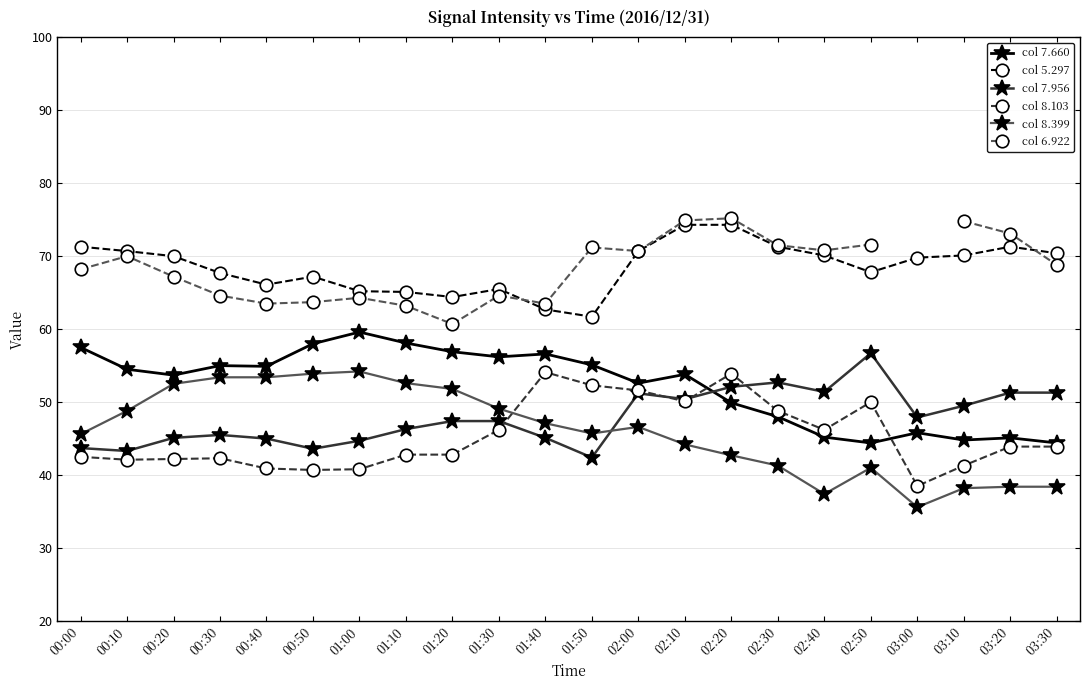

Between 02:00 and 03:30, which is larger?

02:00